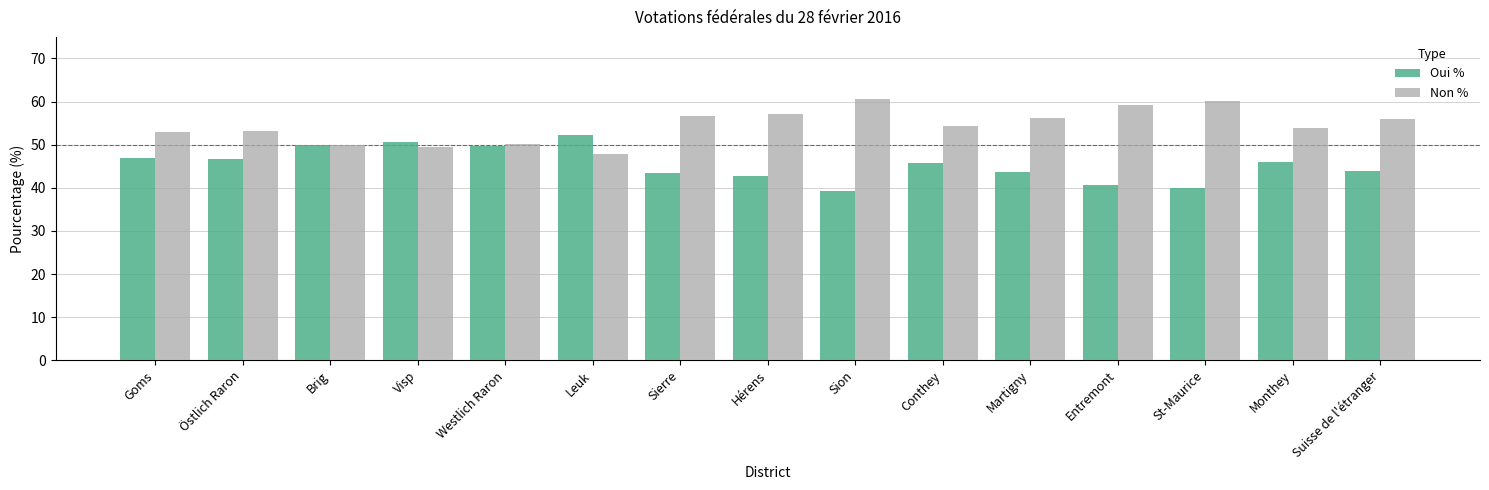

How many categories are shown in the chart?

15